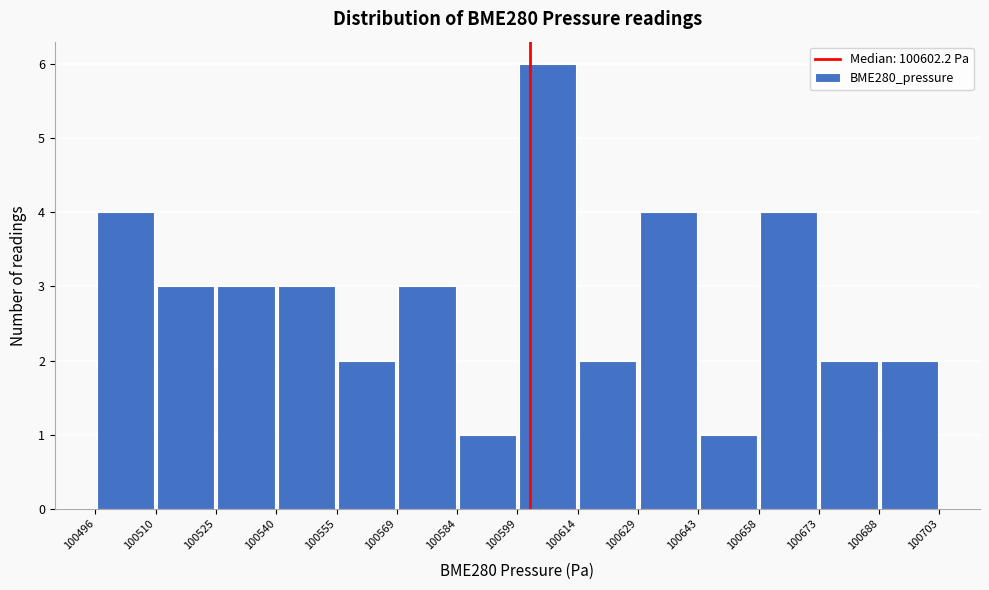

Reading left to right, transcribe this chart: for each bar, give the range it covers on the x-axis and its height. The values are not printed on the chart, so give them approximately, as read against the axis.

100496 to 100510: 4
100510 to 100525: 3
100525 to 100540: 3
100540 to 100555: 3
100555 to 100569: 2
100569 to 100584: 3
100584 to 100599: 1
100599 to 100614: 6
100614 to 100629: 2
100629 to 100643: 4
100643 to 100658: 1
100658 to 100673: 4
100673 to 100688: 2
100688 to 100703: 2